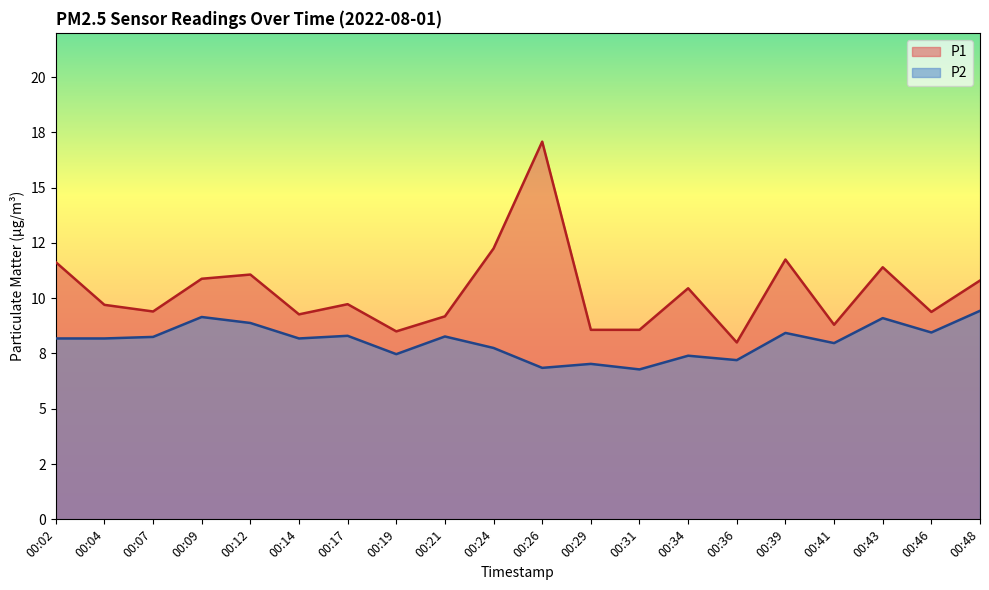

List the series in order of their peak value, highest first.

P1, P2